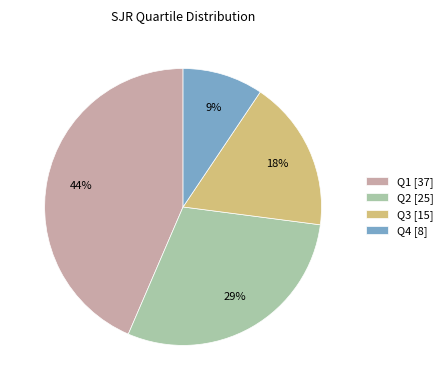

Is it true that Q4 [8] is 9% of the pie?

True